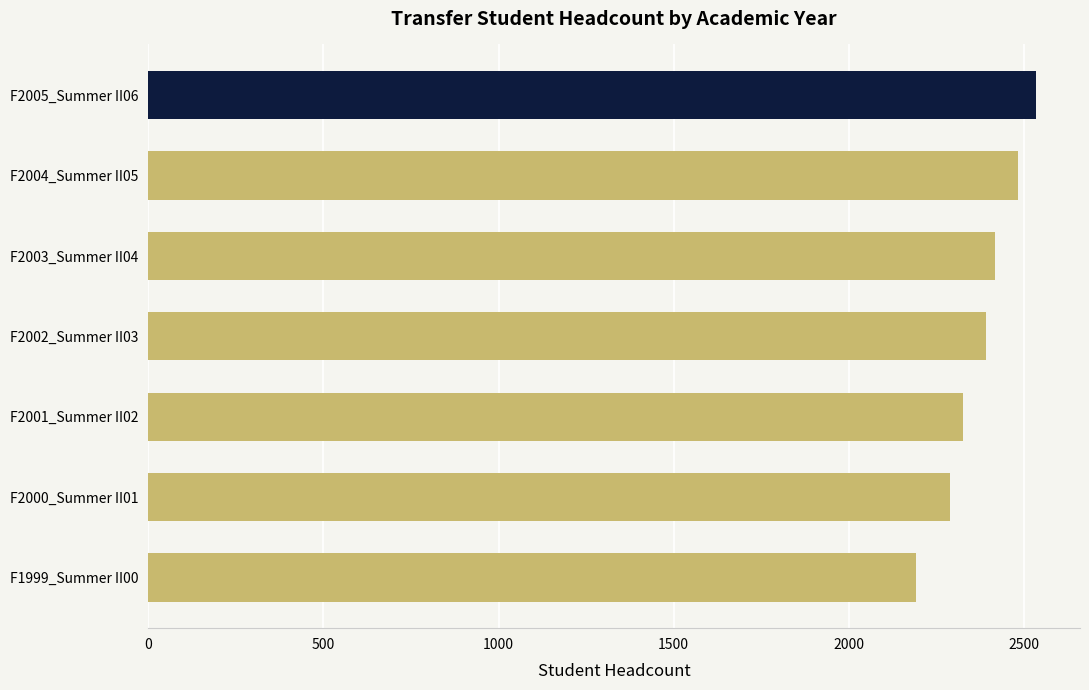

What is the minimum value shown in the chart?

2191